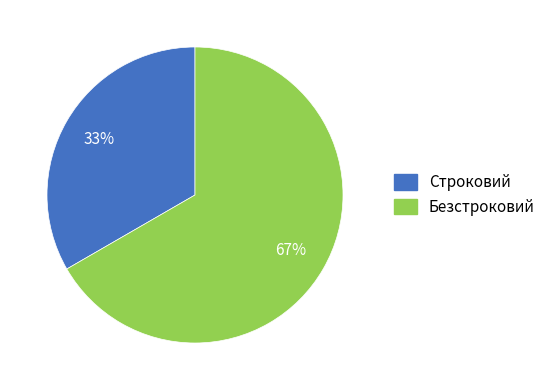

Is there any slice that represents more than half of the pie?

Yes